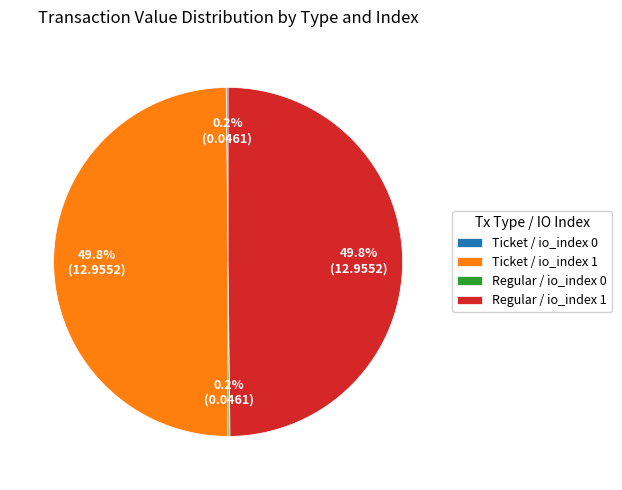

Which category has the smallest portion of the pie?

Ticket / io_index 0